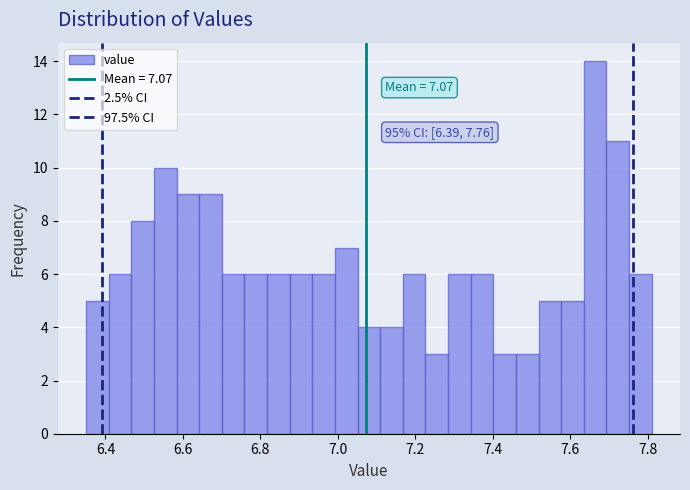

Around what value on the x-axis is the tallest bar? Give the approximate position of its centre, as read against the axis.

7.66